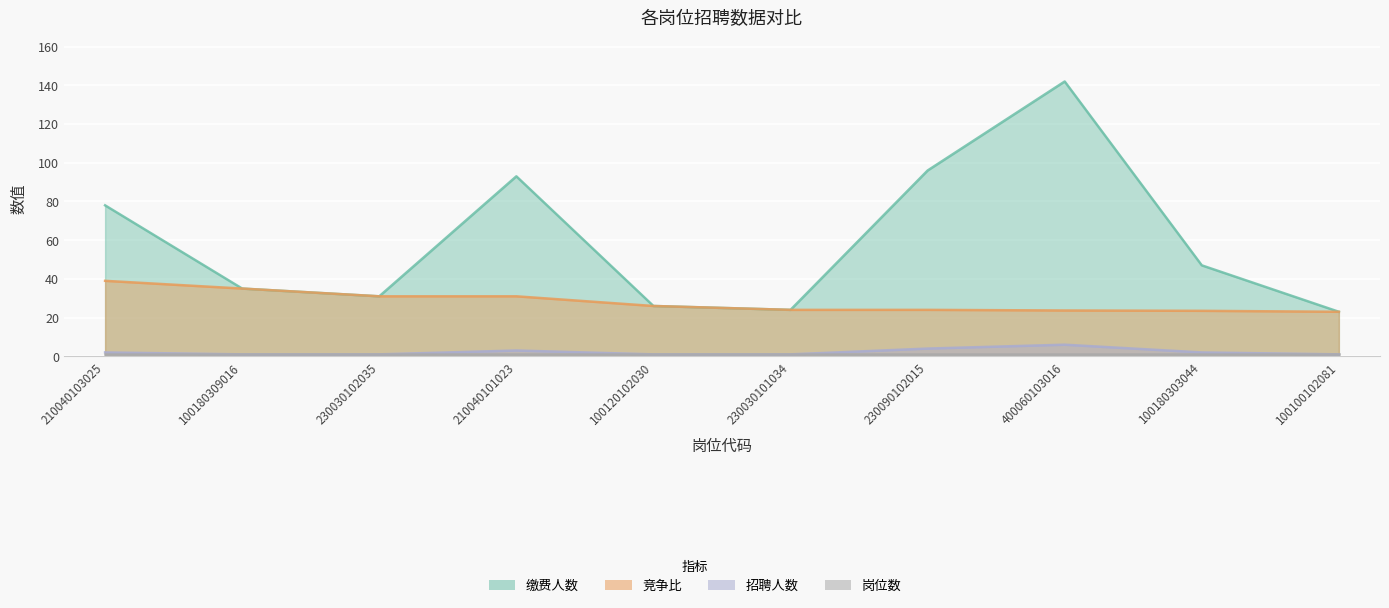

What is the approximate value of 招聘人数 at 100100102081?

1.0